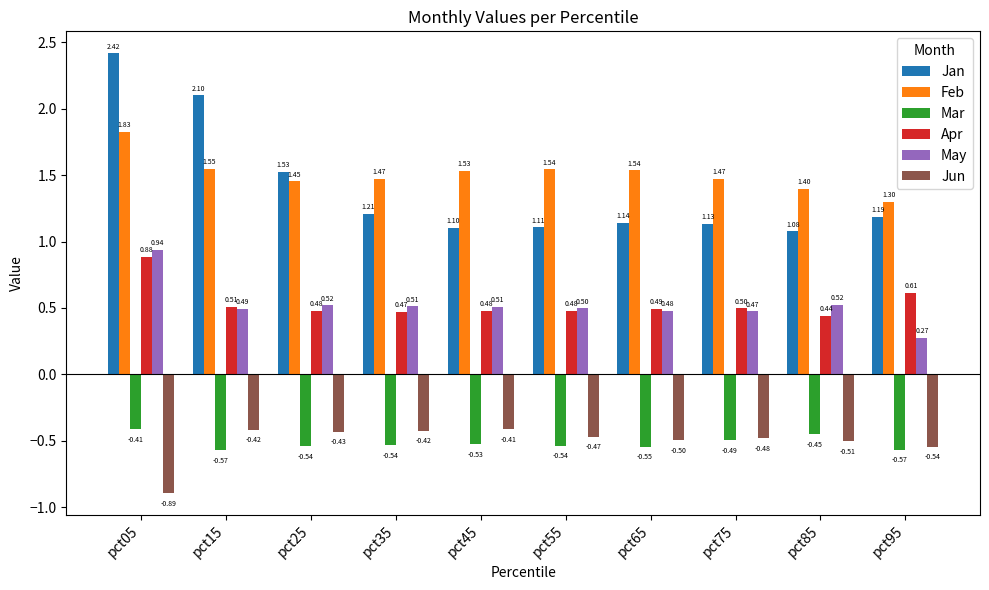

Between pct35 and pct95, which series saw the biggest shift?

May